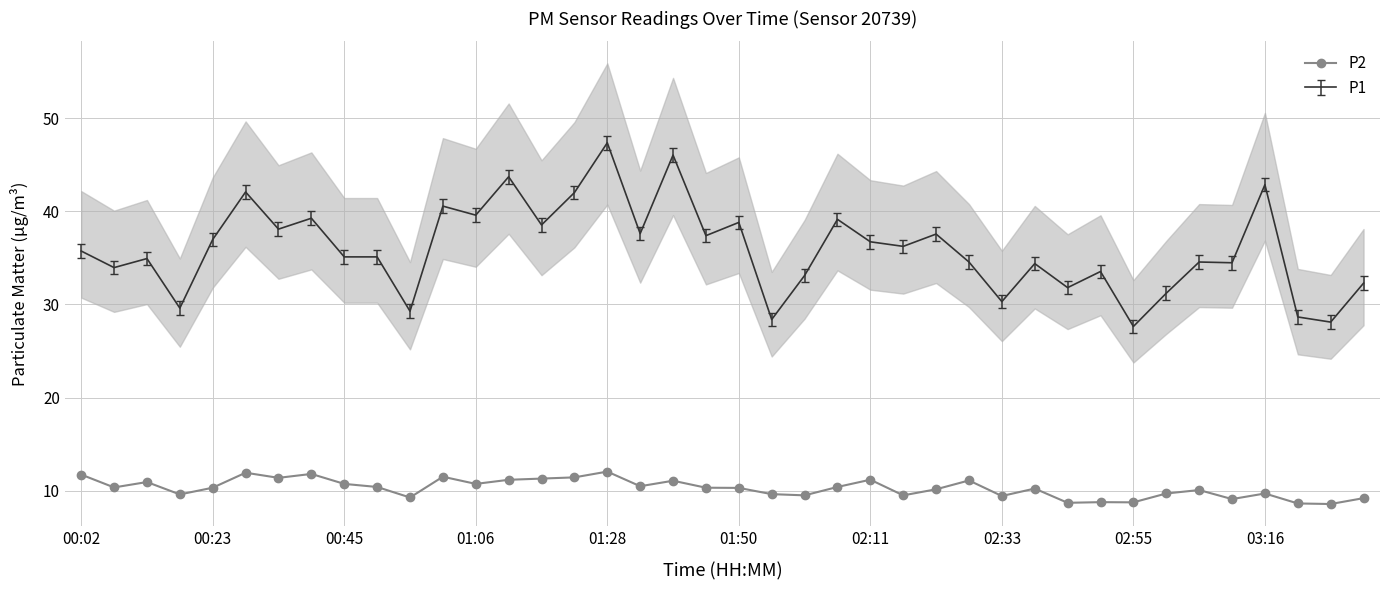

Reading left to right, extract all data points from this chart.

11.7	10.3	10.9	9.6	10.3	11.9	11.4	11.8	10.7	10.4	9.3	11.5	10.7	11.2	11.3	11.4	12.1	10.5	11.1	10.3	10.3	9.6	9.5	10.4	11.2	9.5	10.2	11.1	9.4	10.2	8.7	8.8	8.8	9.7	10.1	9.1	9.7	8.6	8.6	9.2